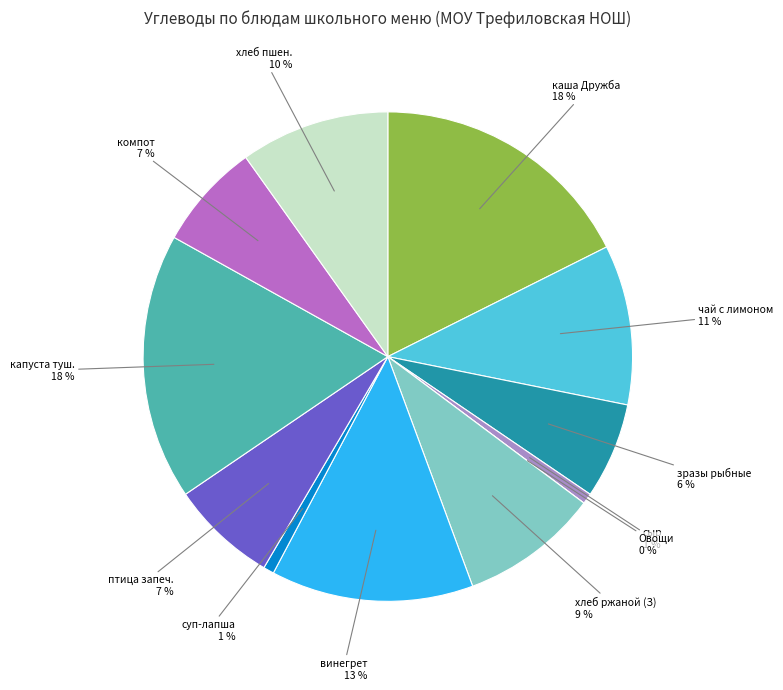

Is the sum of сыр твердо-мягкий (Завтрак, закуска) and хлеб пшеничный (Обед, хлеб бел.) greater than half?

No